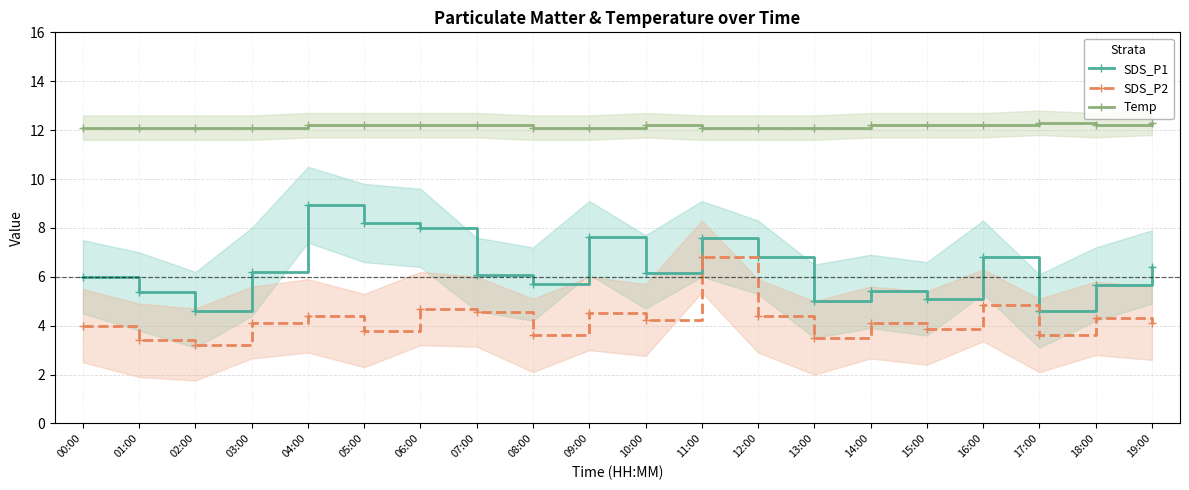

How many interior local valleys does the SDS_P1 series have?

6